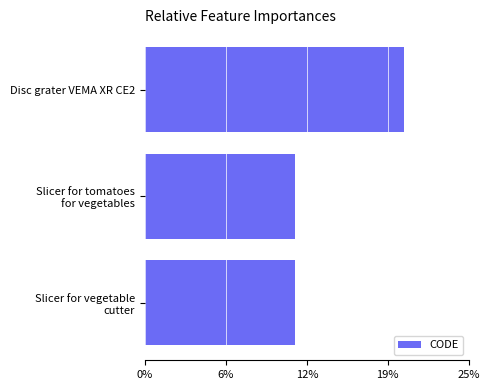

Which category has the highest value across all series?

Disc grater VEMA XR CE2